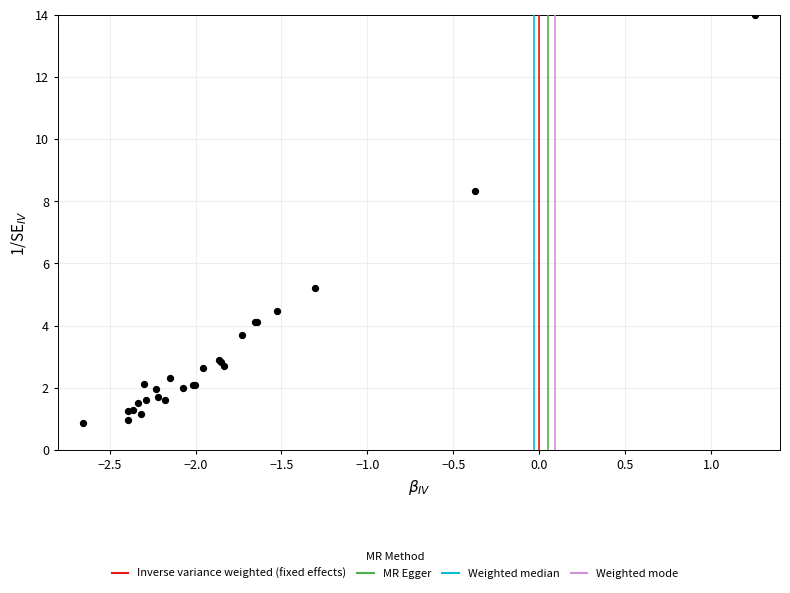

What Y value in the scatter plot is closest to 7?

8.3